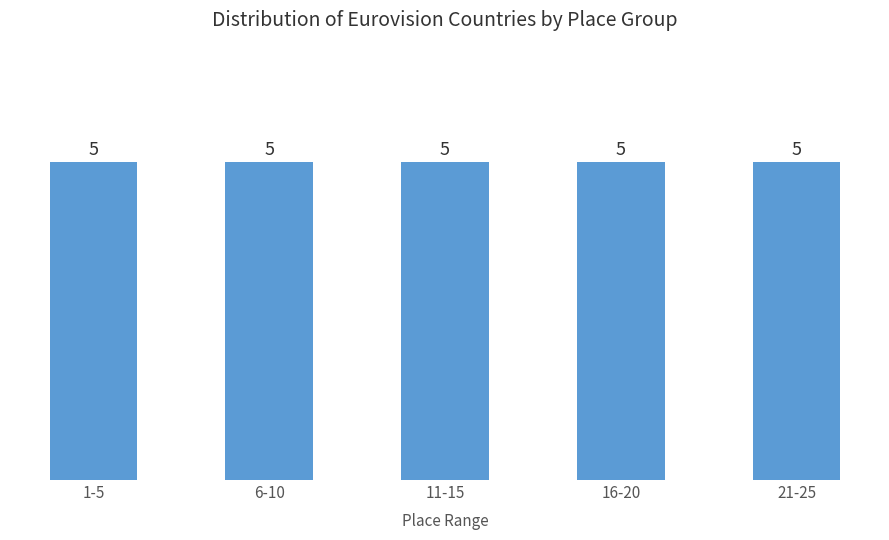

The value at Finland is 36. True or false?

False